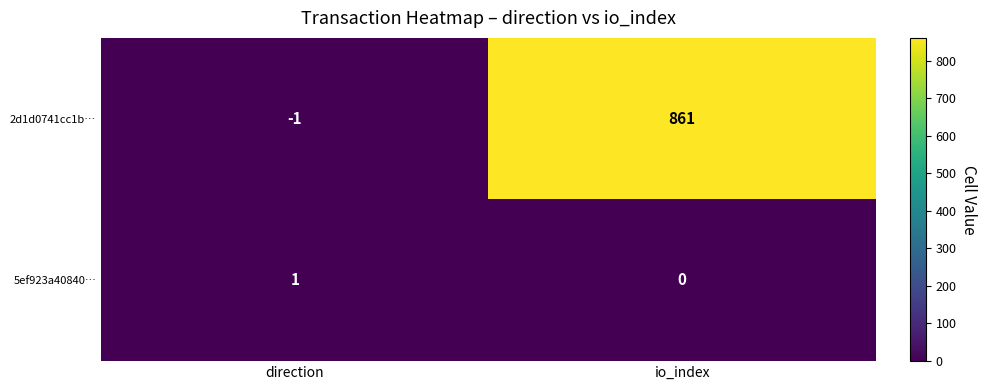

Which label corresponds to the smallest value in the chart?

direction